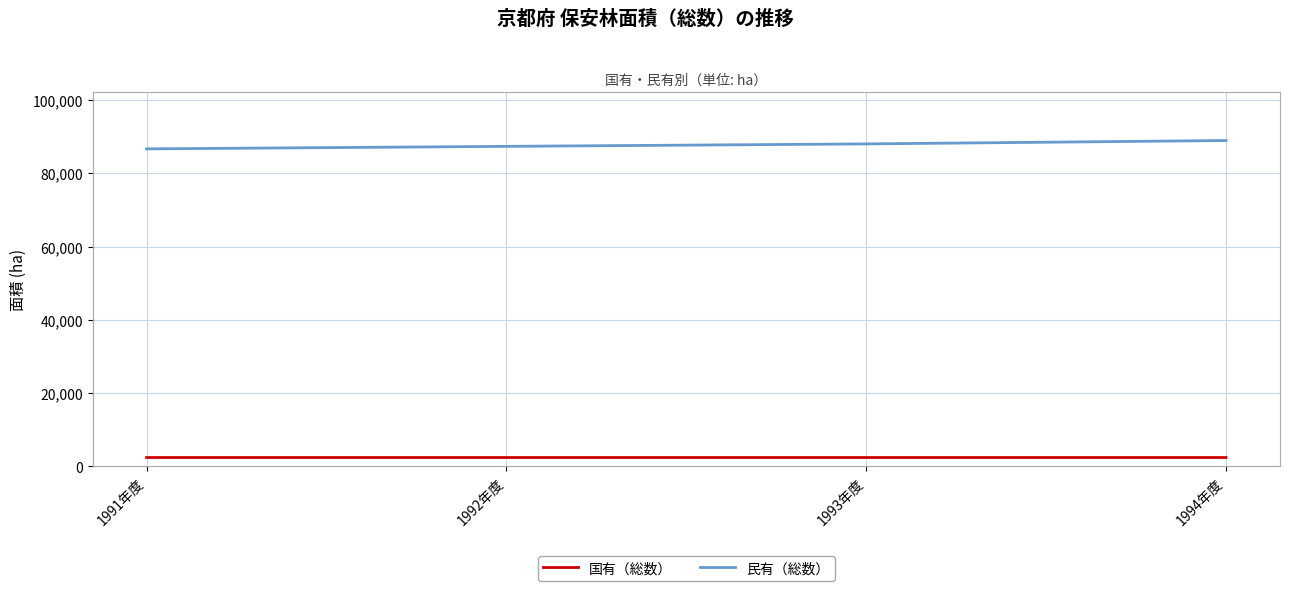

What is the sum of all 民有（総数） values?

351060